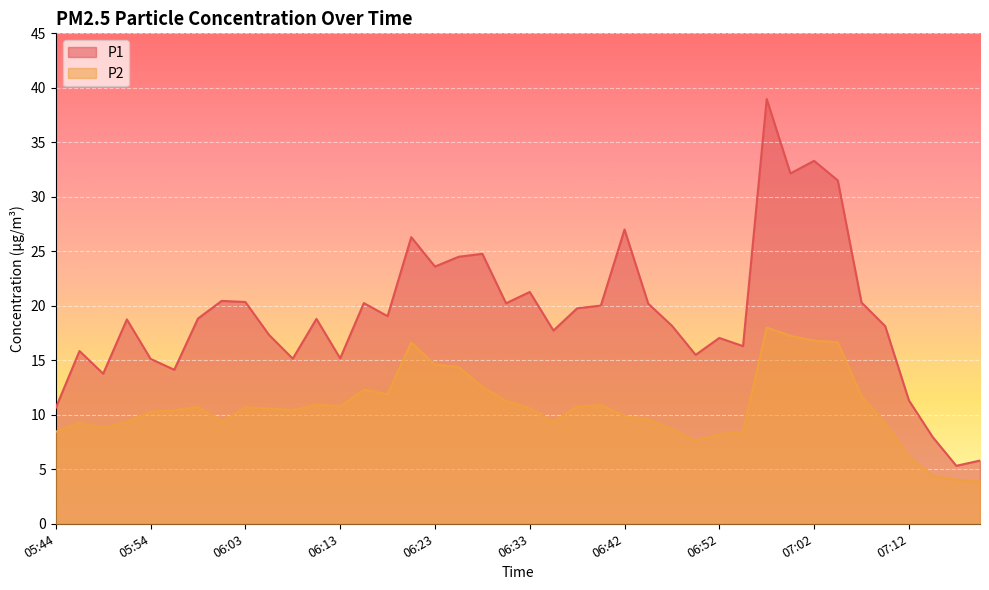

Is it true that P2 equals 25.3 at 06:25?

False